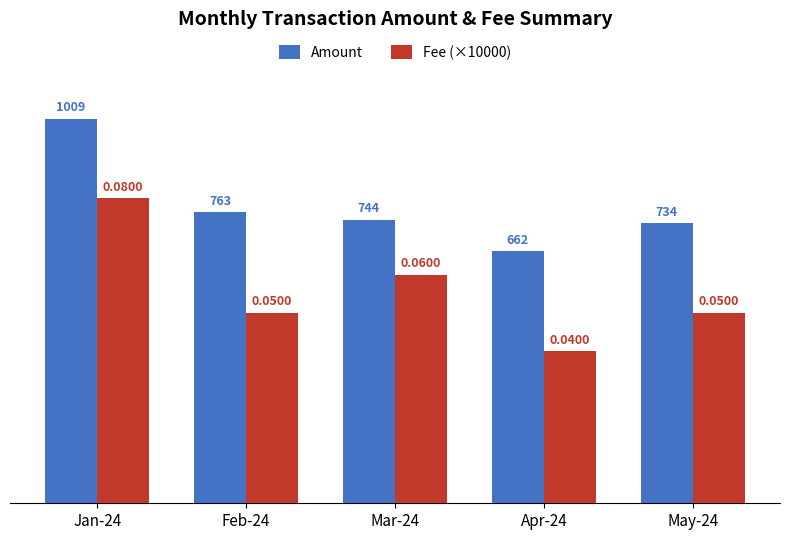

What is the value of the Fee (×10000) bar at the 5th from the left?

500